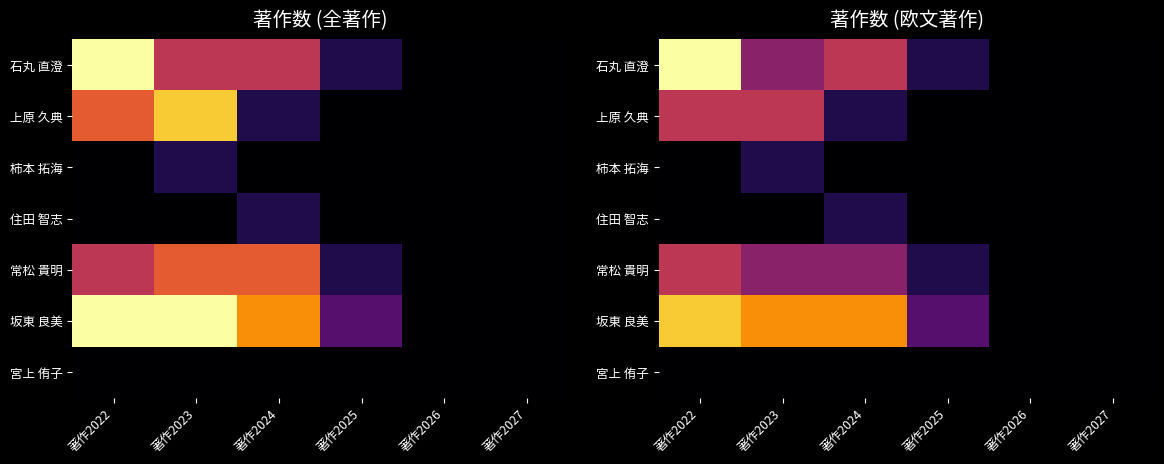

True or false: 柿本 拓海 has a value of 0 at 著作2023.

False